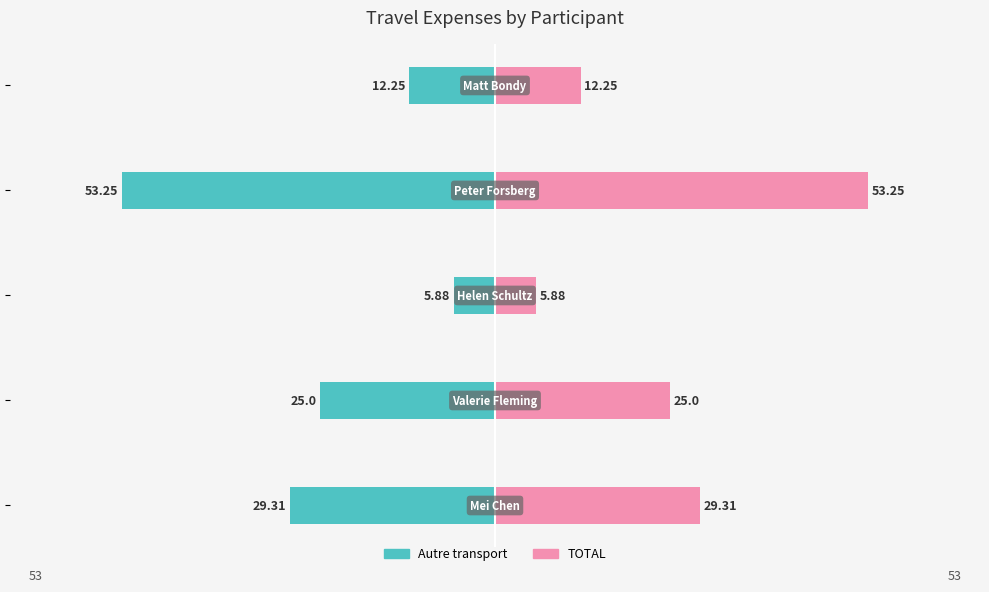

What is the value of the Autre transport bar at the 1st from the left?

-29.3